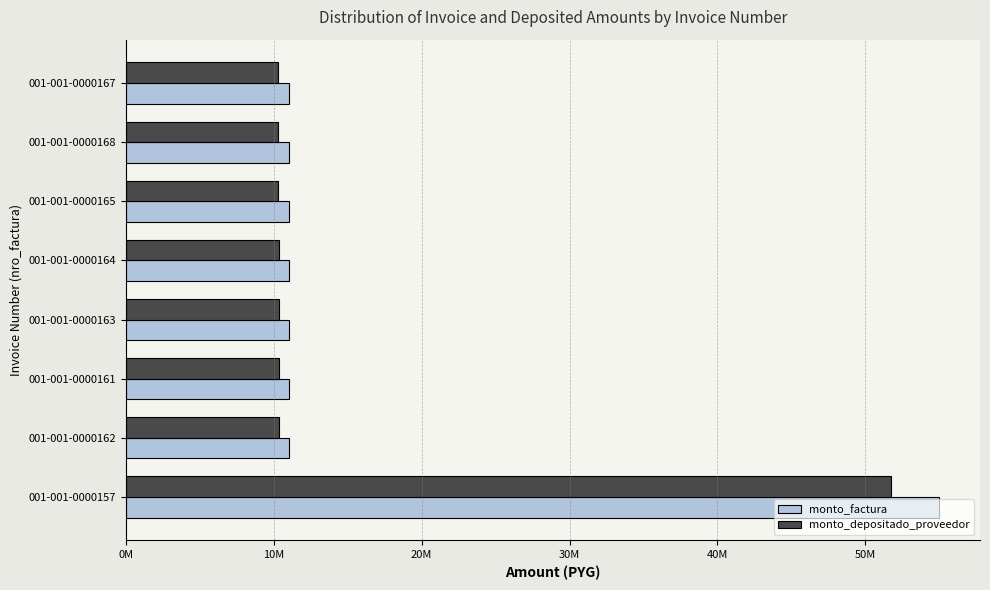

What are all the series names shown in the legend?

monto_factura, monto_depositado_proveedor